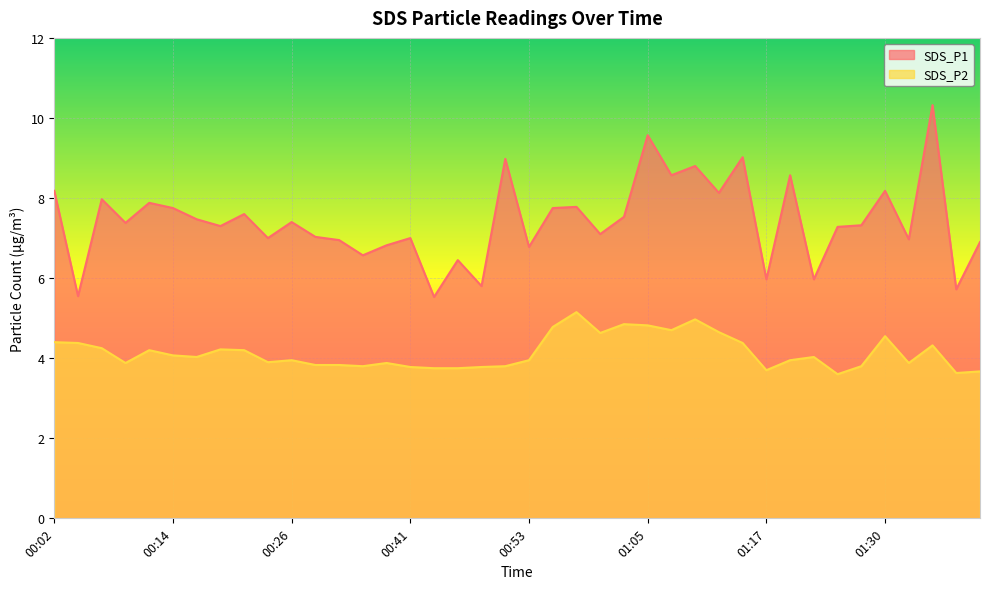

True or false: SDS_P1 and SDS_P2 intersect in this chart.

False